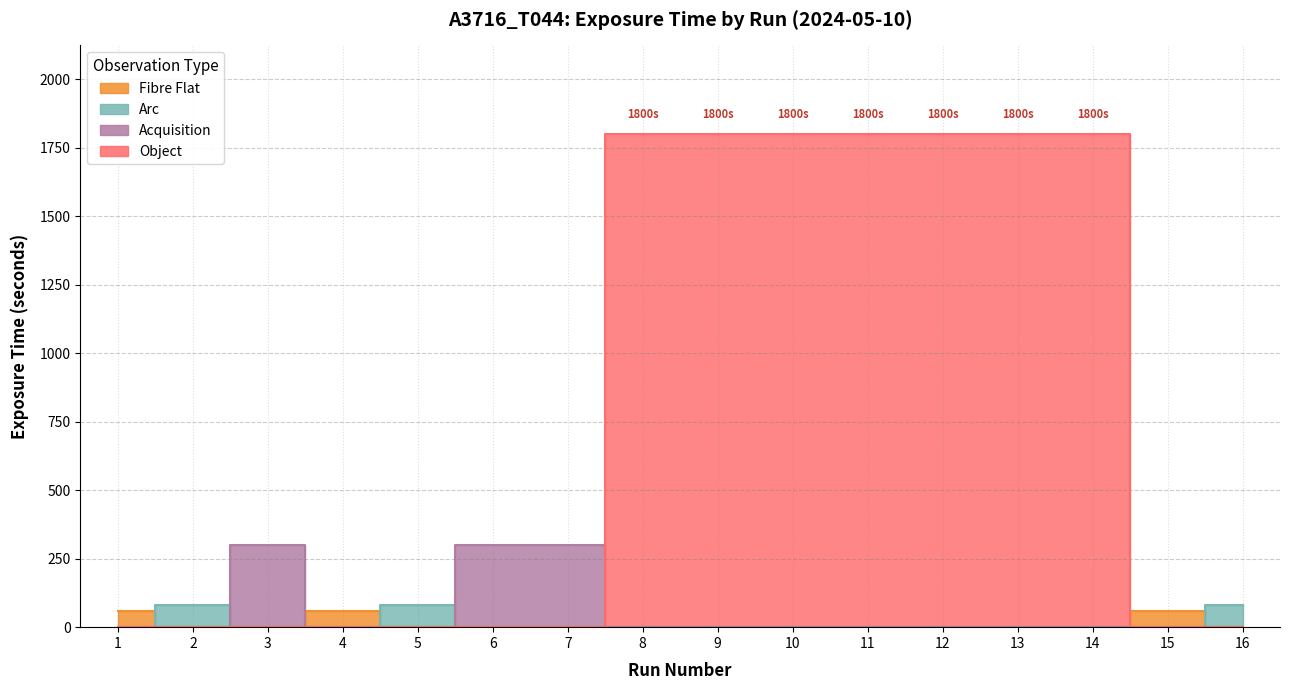

How many lines are shown in the chart?

1